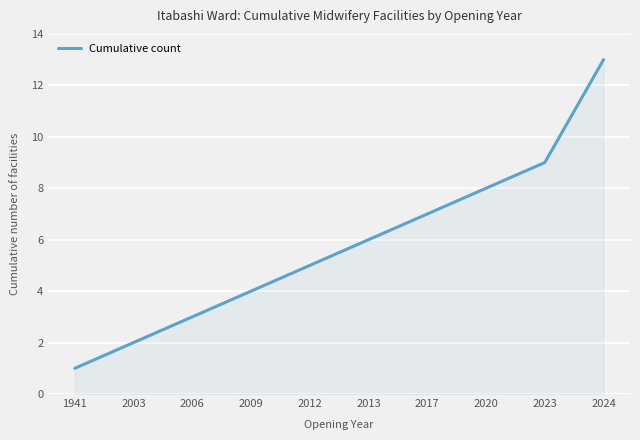

How many lines are shown in the chart?

1